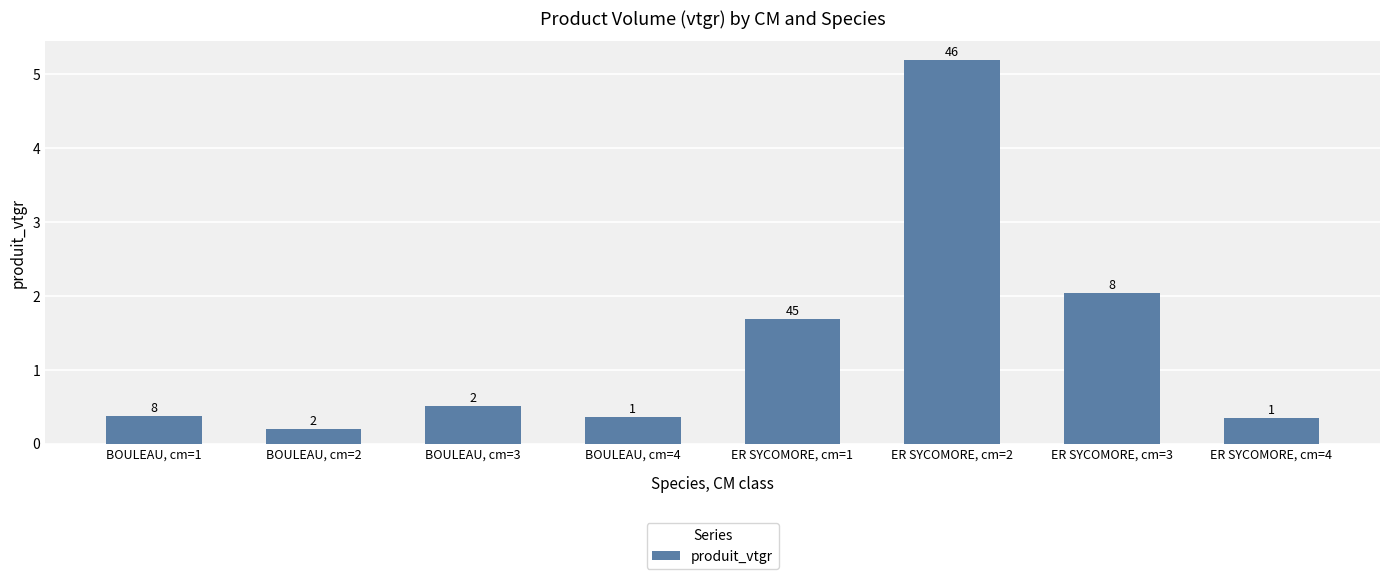

What is the change in value from BOULEAU, cm=2 to ER SYCOMORE, cm=1?

+1.5